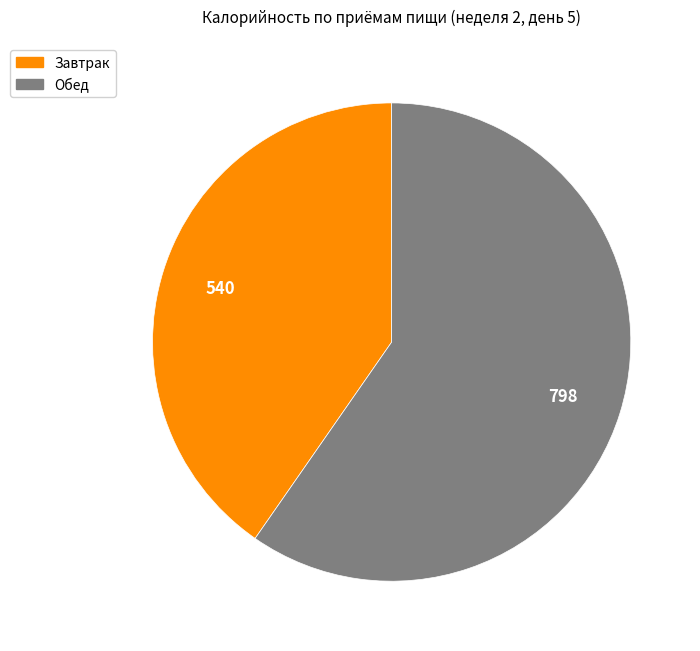

Is Завтрак the majority of the pie?

No